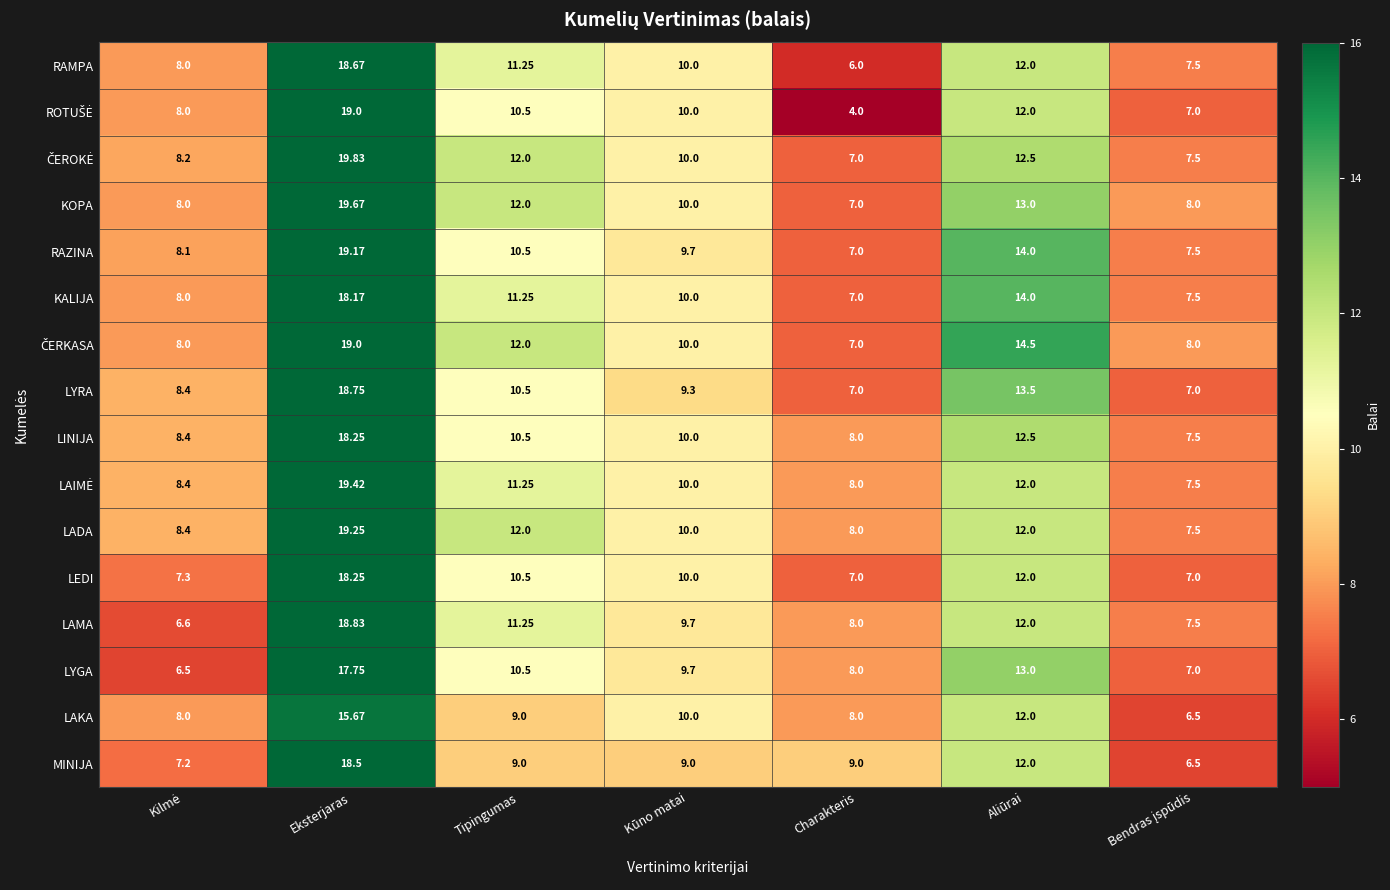

Which category has the highest value across all series?

Eksterjaras